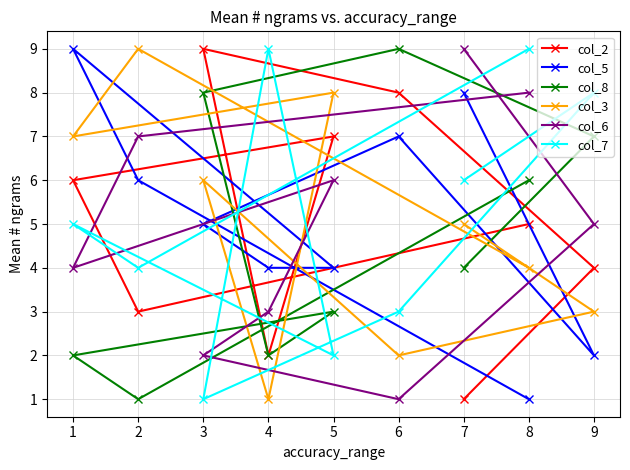

How many data points in col_3 are above 5?

4